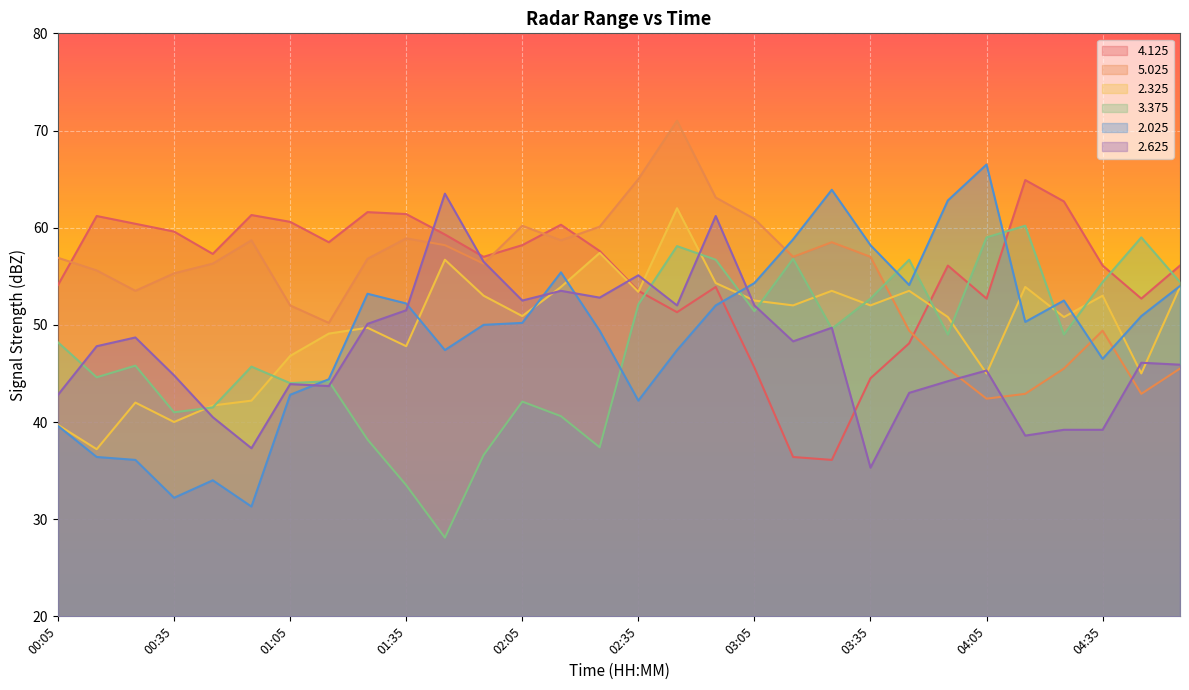

Where does the   2.325 series first go above 52?

01:45